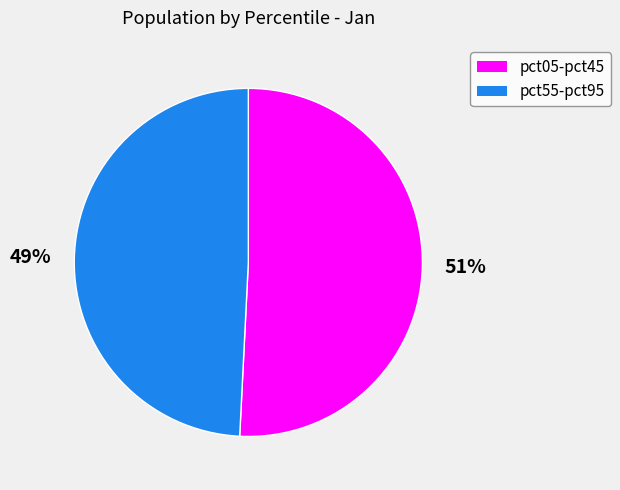

To the nearest percent, what is the average slice percentage?

50%